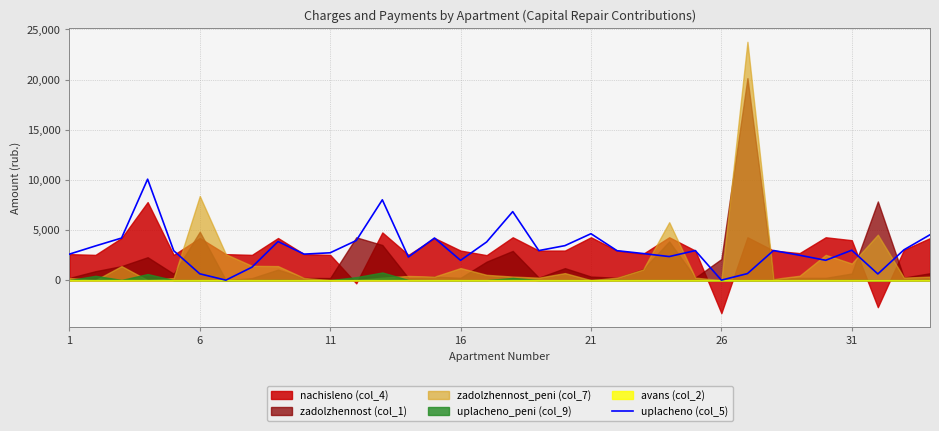

How many interior local peaks (higher than both neighbors) does the data have?

9